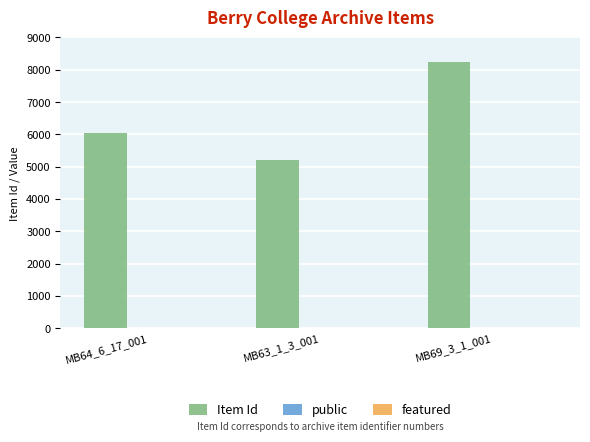

The value of Item Id at MB64_6_17_001 is 6055. True or false?

True